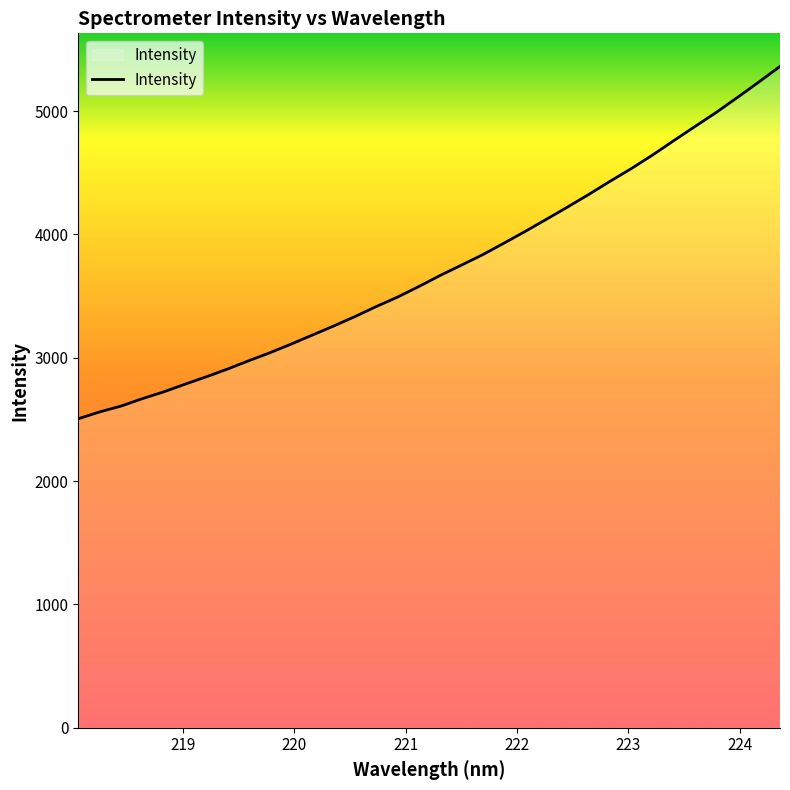

What is the maximum value shown in the chart?

5362.2